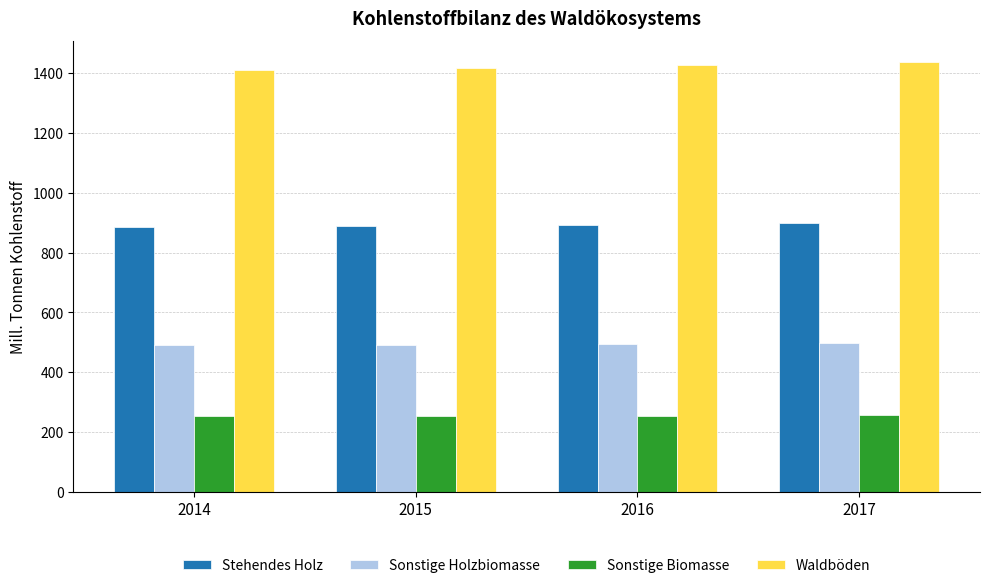

What value does the Stehendes Holz series have at 2014?

885.0